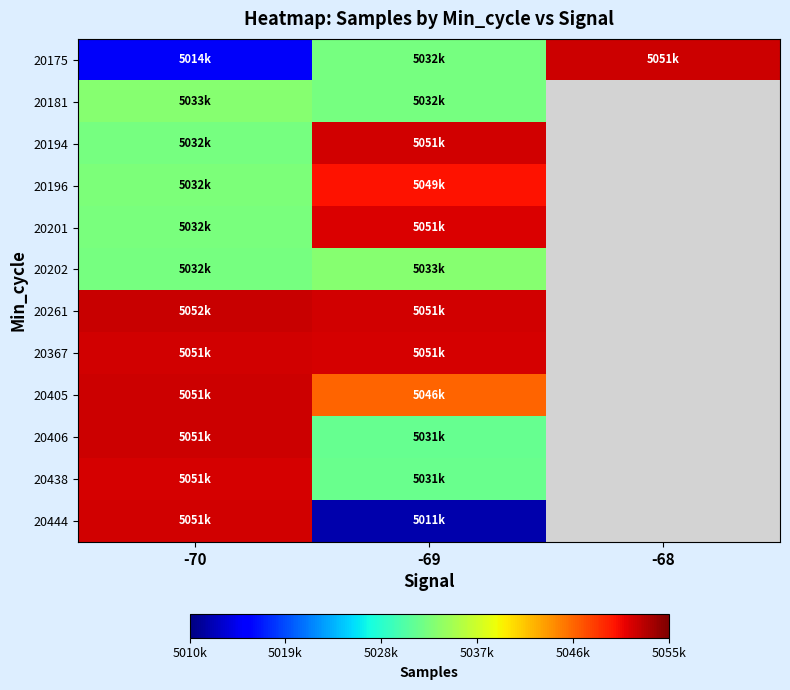

Which has a higher value, -69 or -68?

-68